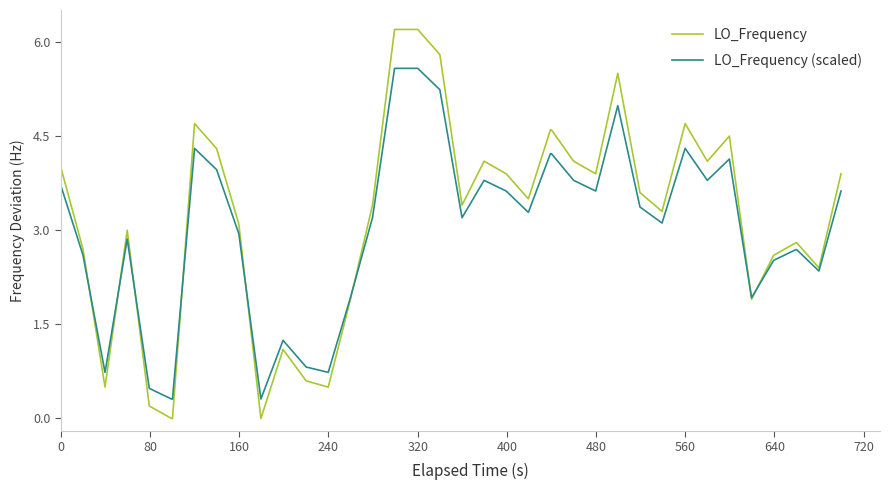

Which series has the widest spread of values?

LO_Frequency